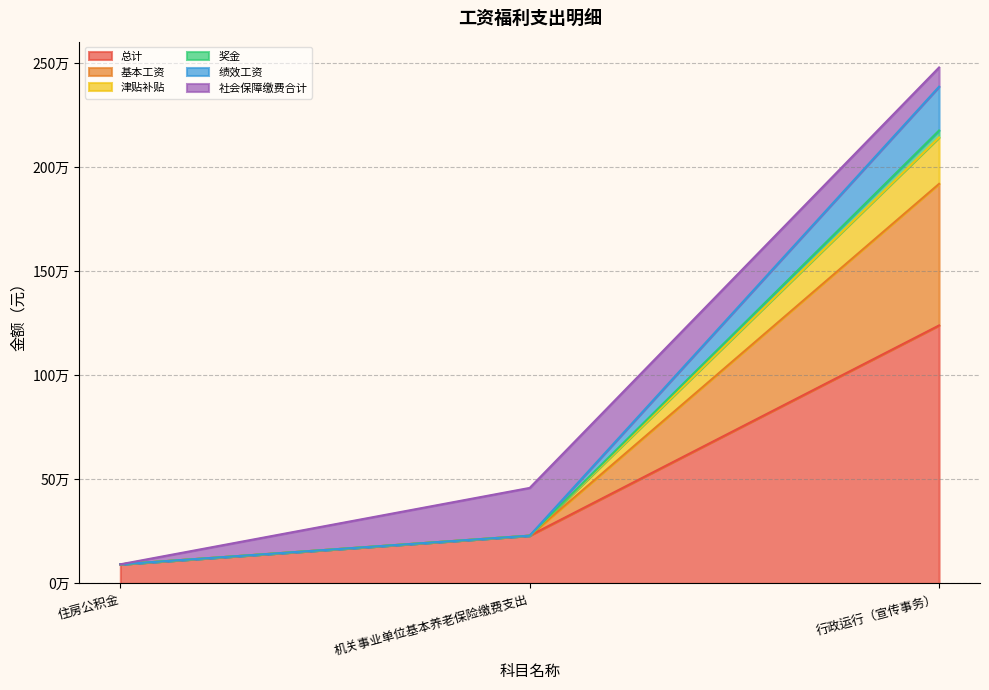

What is the difference between the highest and lowest values at 行政运行（宣传事务）?

1147624.0